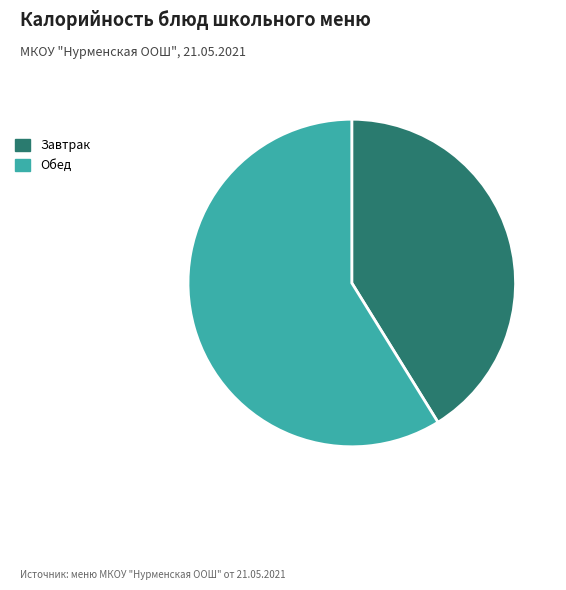

What is the ratio of the value at Обед to the value at Завтрак?

1.4